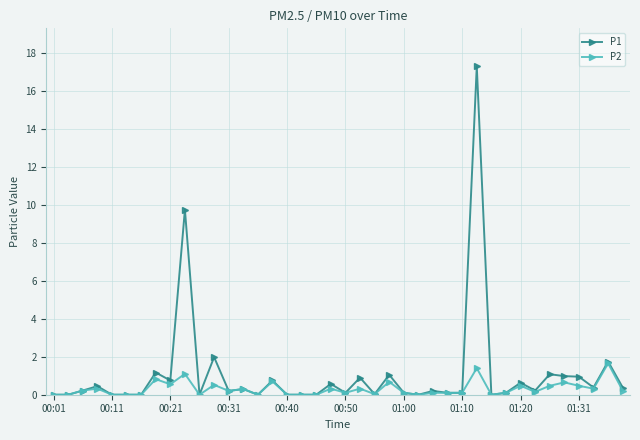

How many categories are shown in the chart?

40